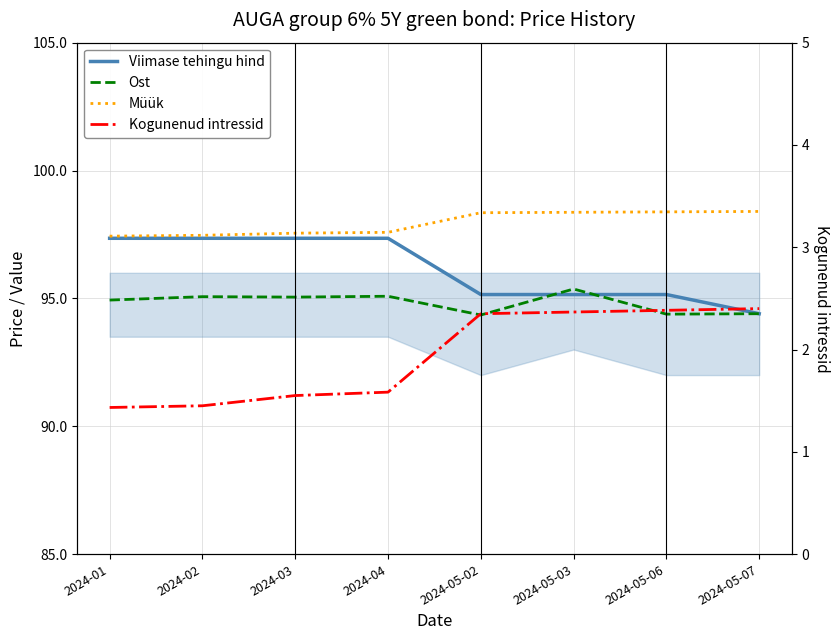

How many series are shown in this chart?

4